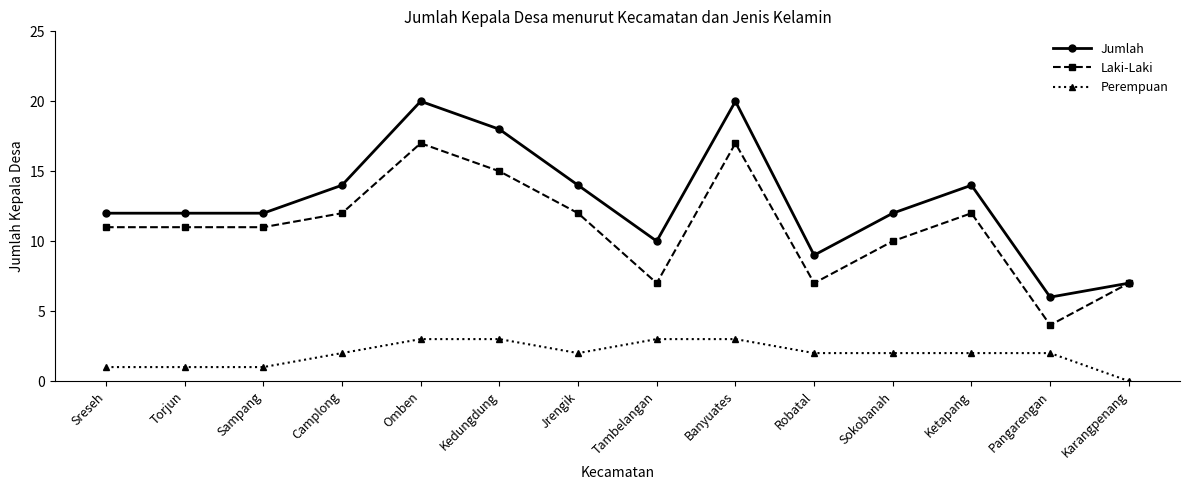

Reading right to left, list all the values displayed in this chart.

Jumlah: Karangpenang=7	Pangarengan=6	Ketapang=14	Sokobanah=12	Robatal=9	Banyuates=20	Tambelangan=10	Jrengik=14	Kedungdung=18	Omben=20	Camplong=14	Sampang=12	Torjun=12	Sreseh=12
Laki-Laki: Karangpenang=7	Pangarengan=4	Ketapang=12	Sokobanah=10	Robatal=7	Banyuates=17	Tambelangan=7	Jrengik=12	Kedungdung=15	Omben=17	Camplong=12	Sampang=11	Torjun=11	Sreseh=11
Perempuan: Karangpenang=0	Pangarengan=2	Ketapang=2	Sokobanah=2	Robatal=2	Banyuates=3	Tambelangan=3	Jrengik=2	Kedungdung=3	Omben=3	Camplong=2	Sampang=1	Torjun=1	Sreseh=1